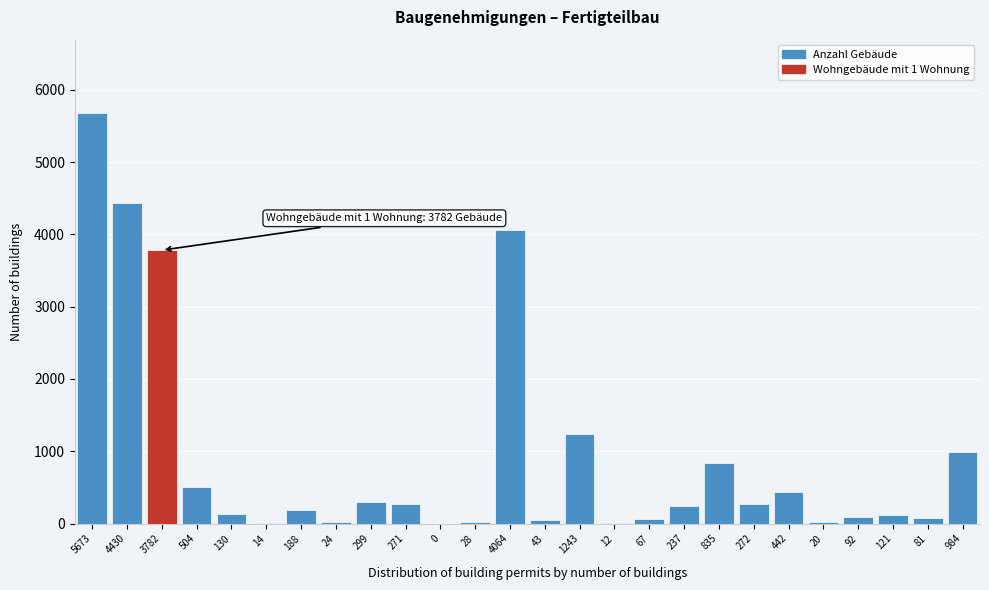

The chart shows a value of 835 at 835. True or false?

True